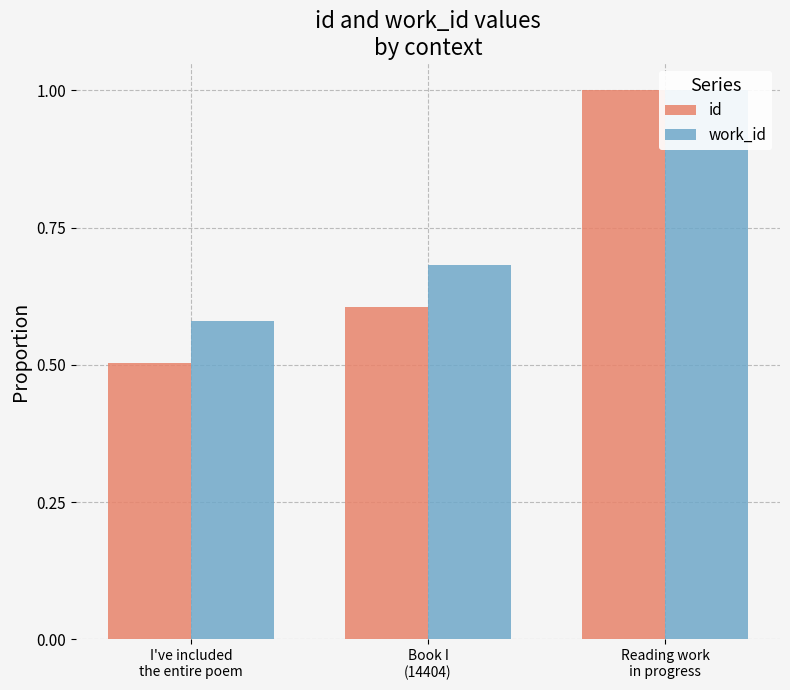

Where is id nearest to the value 0?

I've included
the entire poem